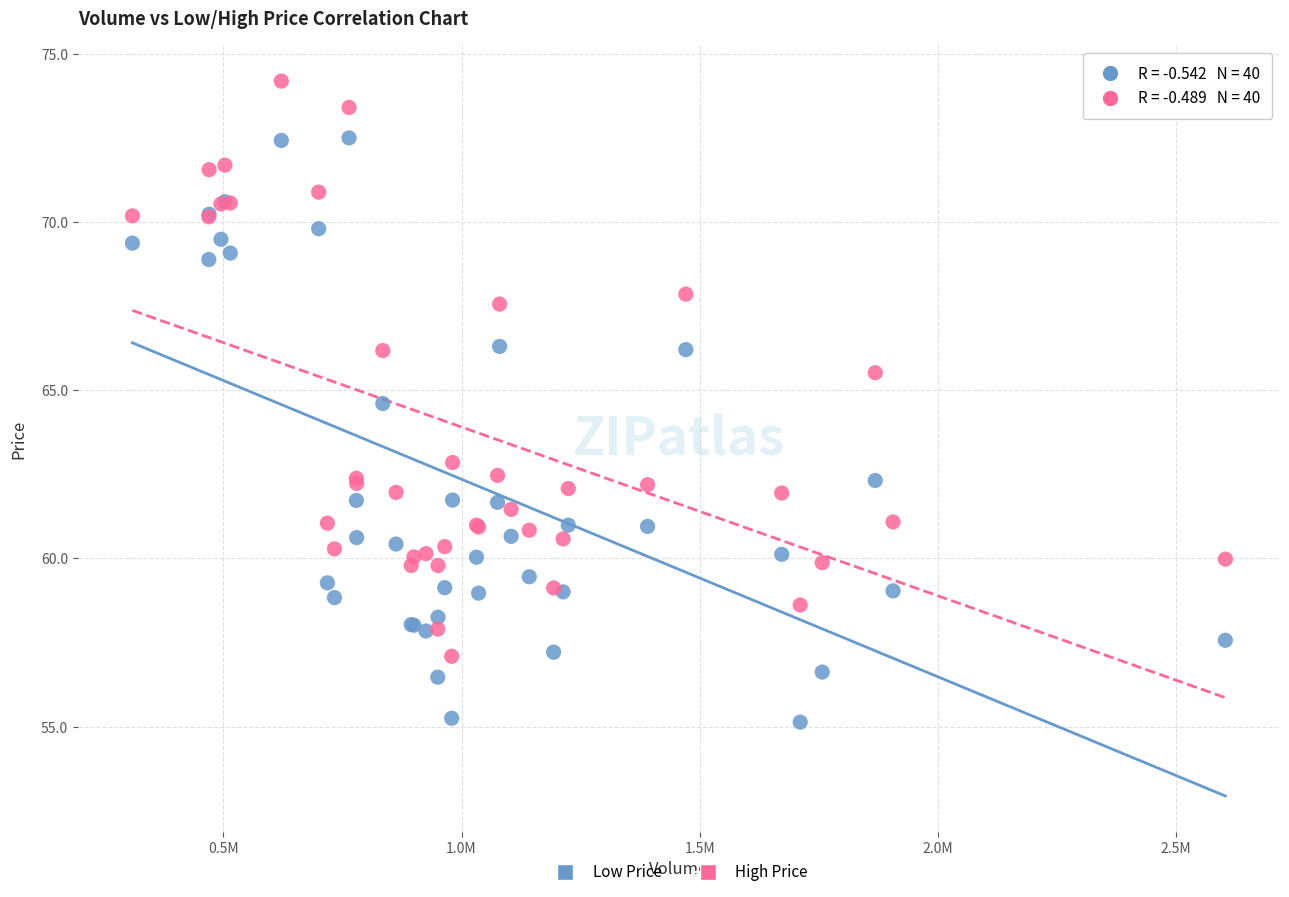

What is the X range (max minus min) for the scatter plot?

2294200.0